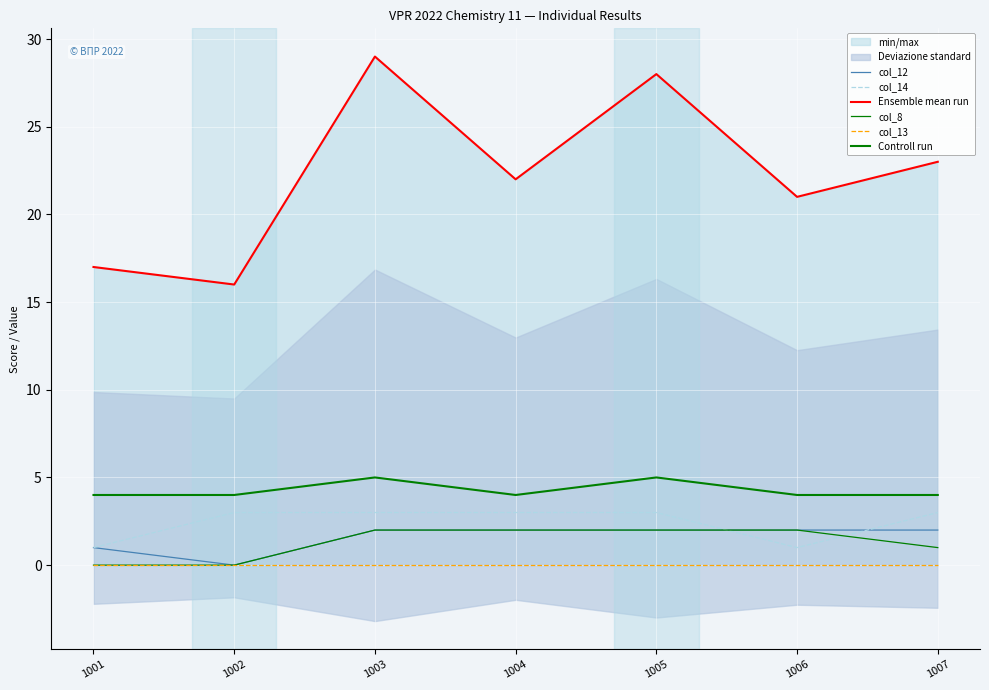

What value does the col_14 series have at 1005?

3